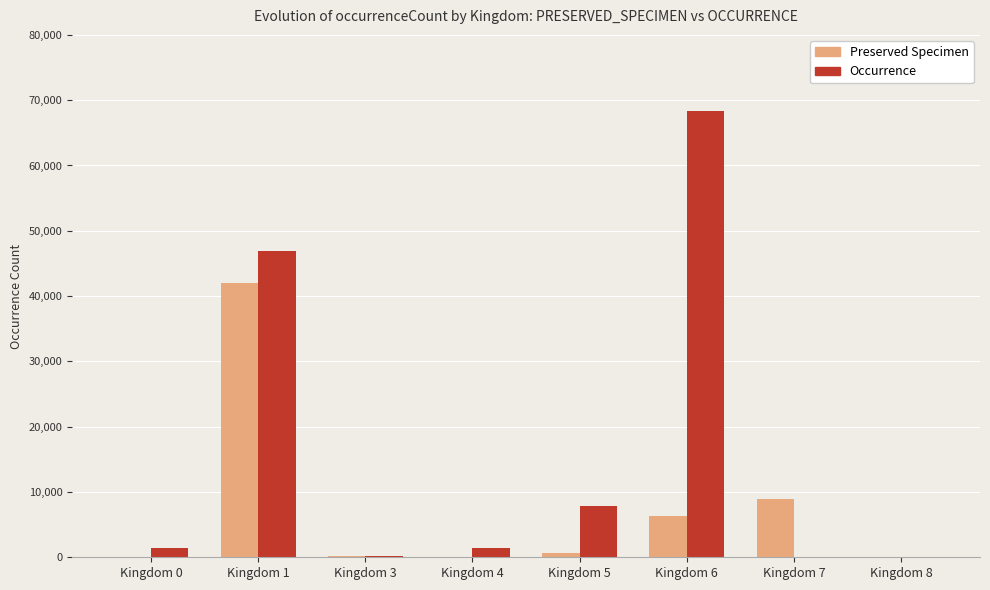

Between Kingdom 7 and Kingdom 8, which series saw the biggest shift?

Preserved Specimen